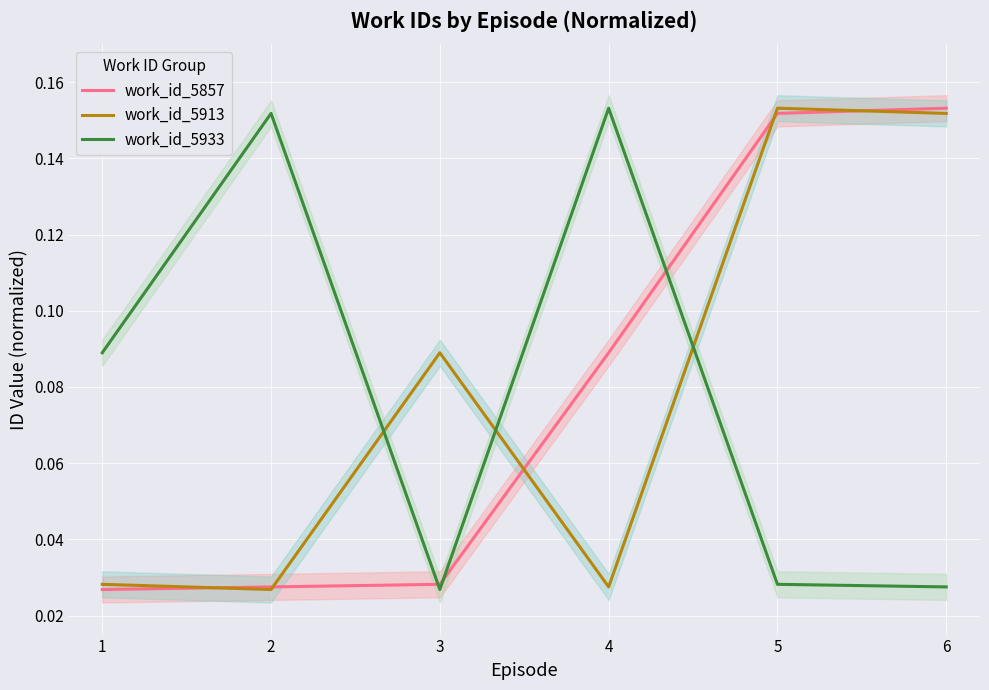

Which label corresponds to the largest value in the chart?

6